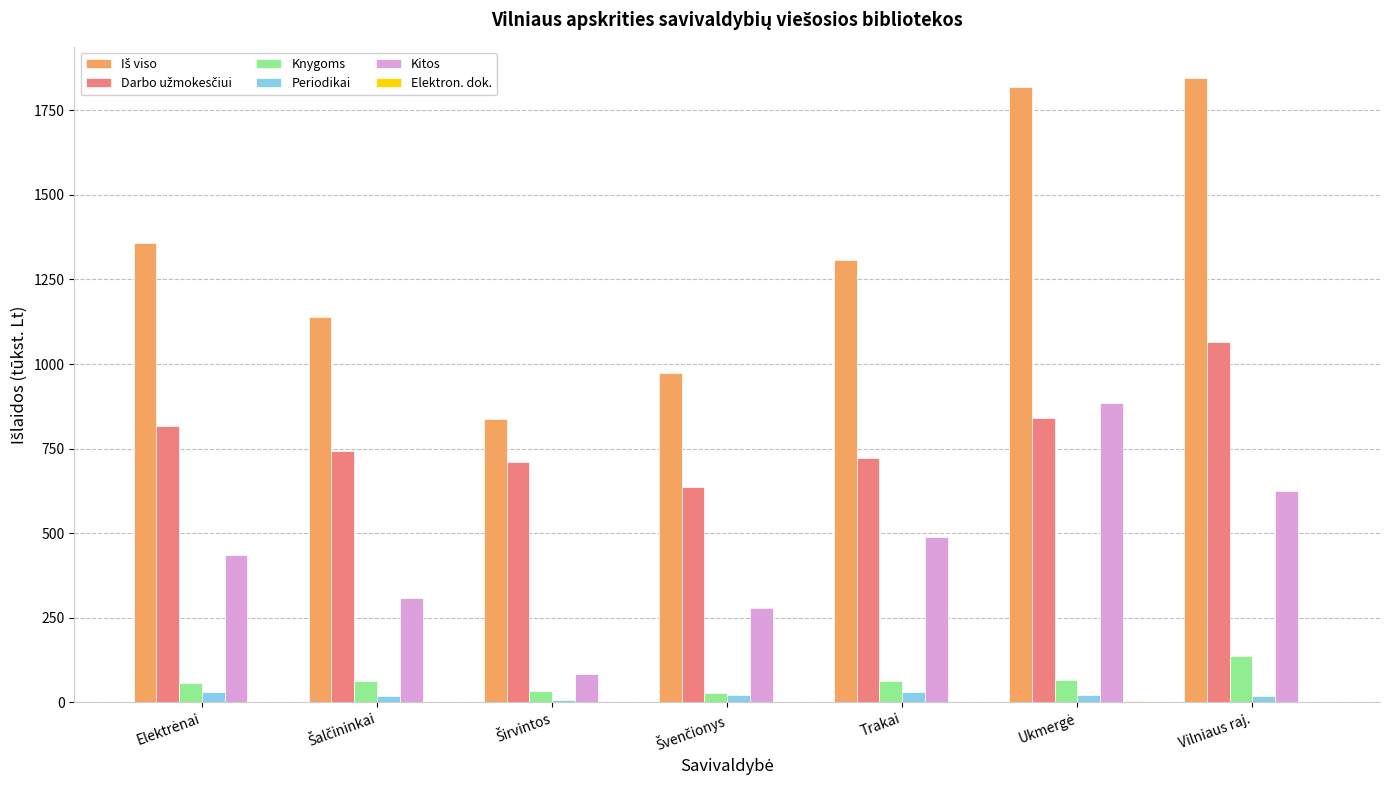

What is the maximum value for Knygoms?

136.3